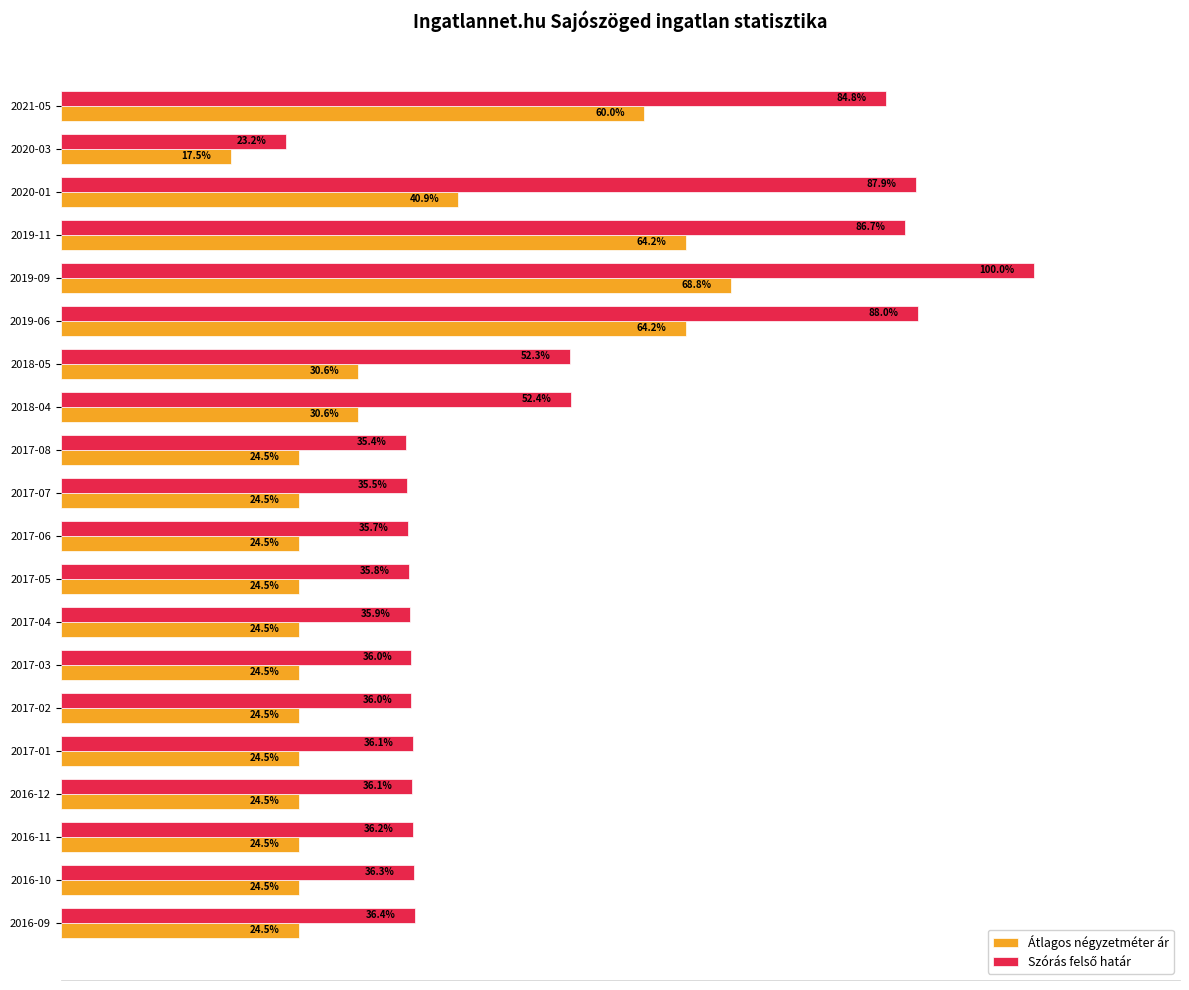

At which category is the sum across all series the highest?

2019-09